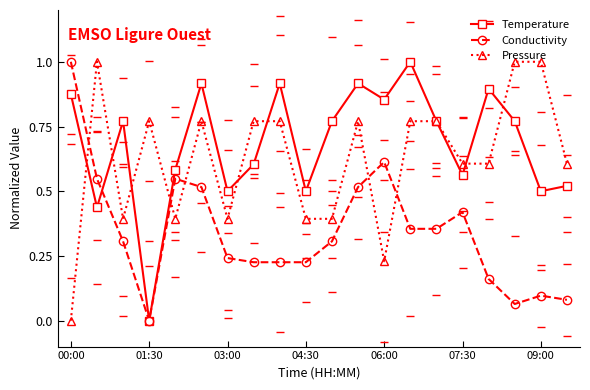

After their last crossing, which series has the higher values: Pressure or Temperature?

Pressure